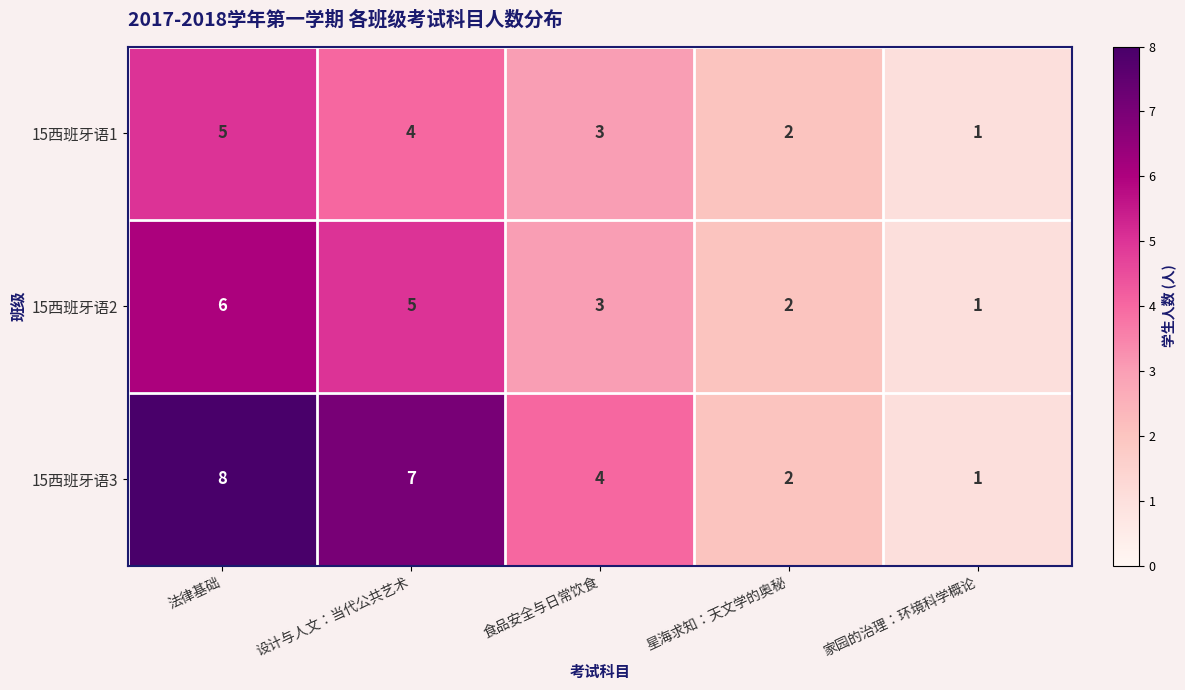

At which label does 15西班牙语2 reach its peak?

法律基础